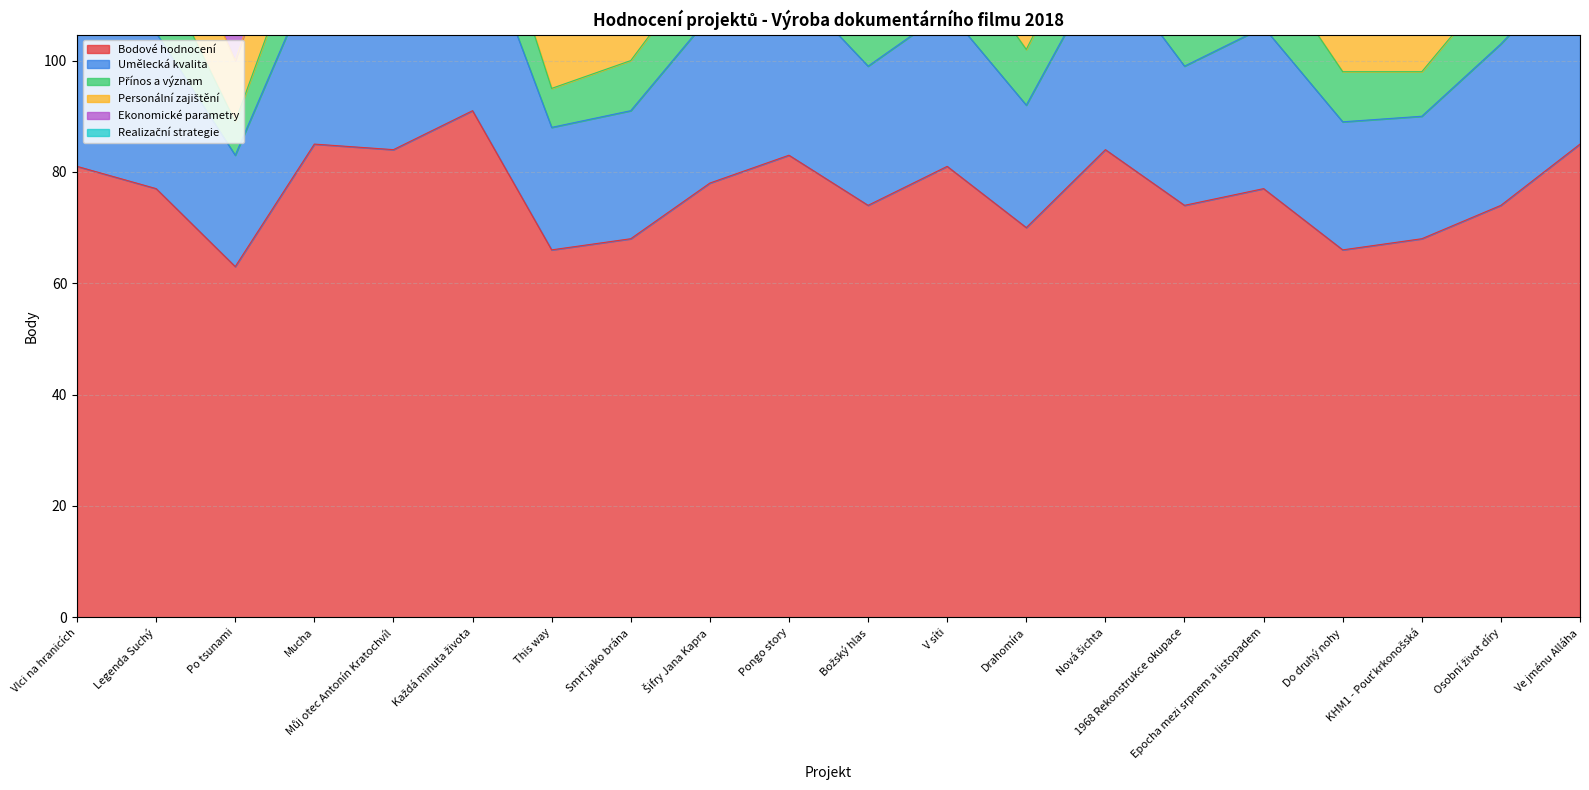

At which category does Ekonomické parametry reach its first local peak?

Mucha